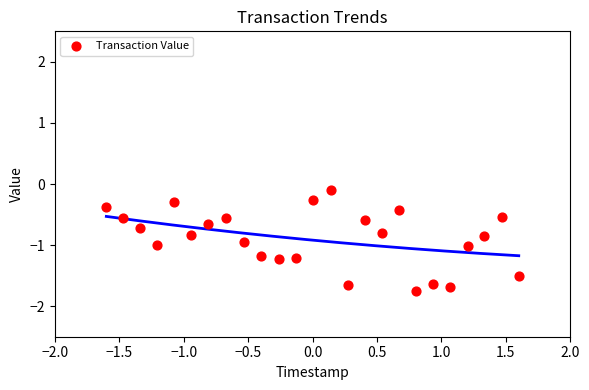

What is the range of X values (max minus min)?

3.2